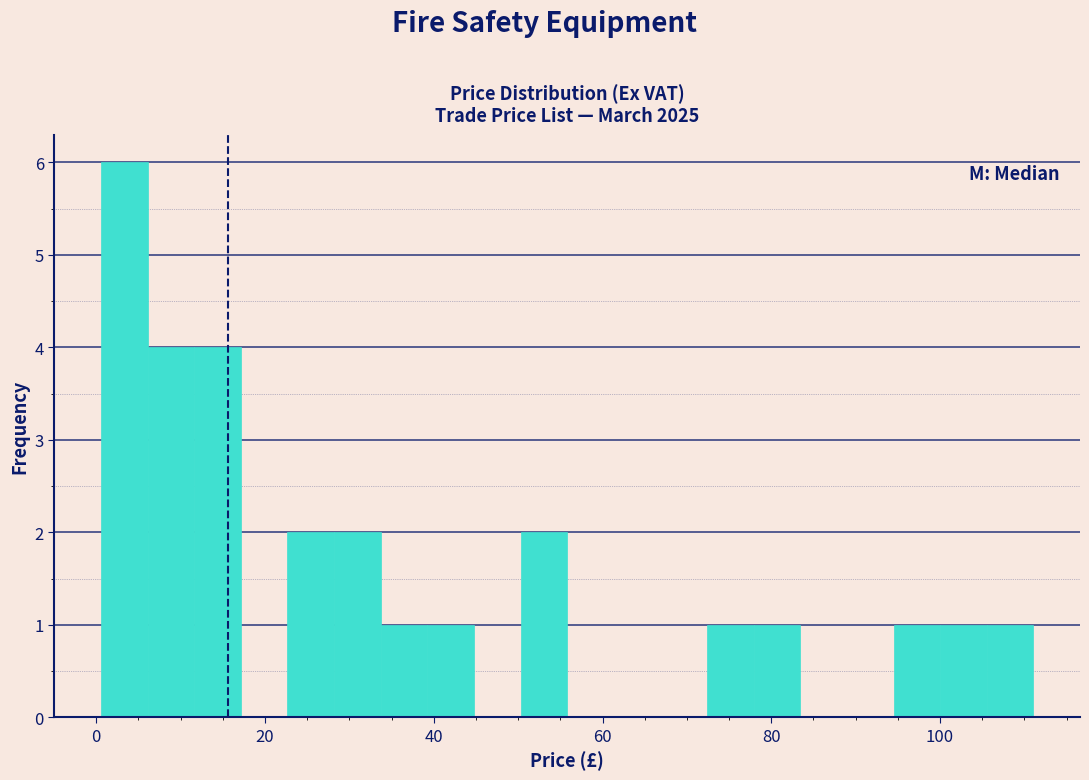

Read against the x-axis, roughly where is the centre of the tallest bar?

4